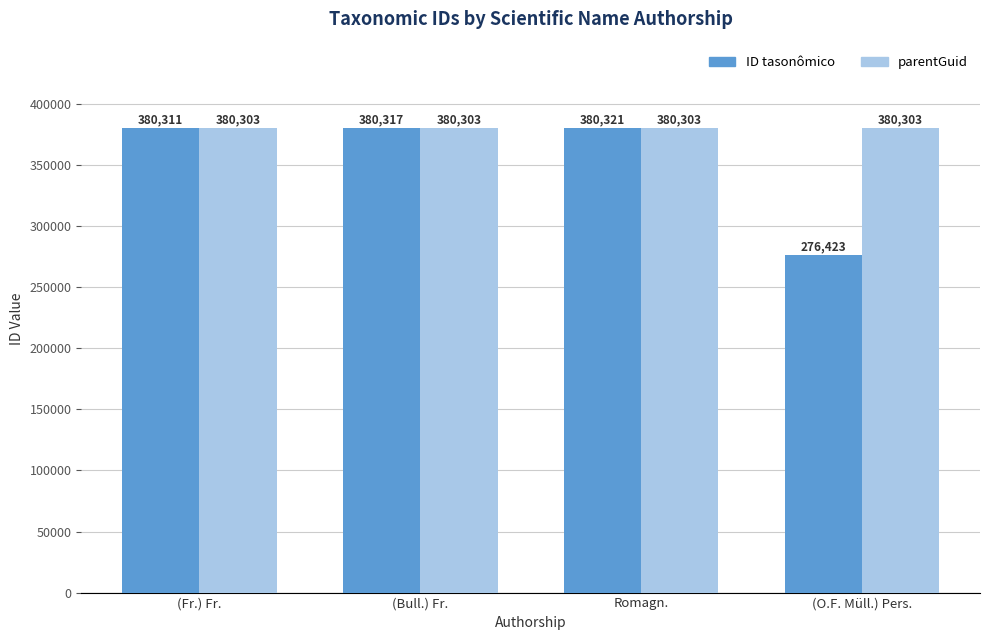

Rank the series by their average value, from highest to lowest.

parentGuid, ID tasonômico